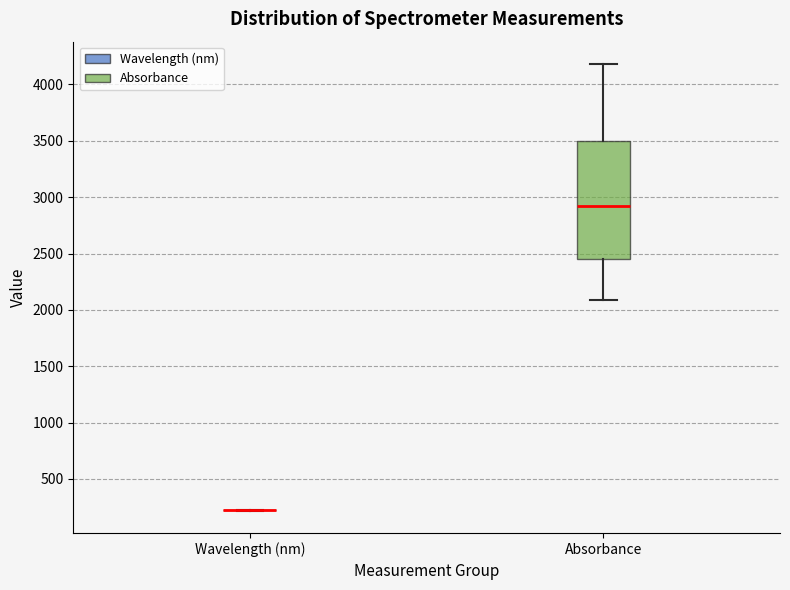

Reading left to right, transcribe this box plot: for each box, give where its median line is, the range the box spans, and where its two whiskers end, as read against the y-axis. The values are not printed on the chart, so give them approximately, as read against the axis.

Wavelength (nm): box collapsed to a line at 200, whiskers 200 to 200
Absorbance: median 2900, box 2450 to 3500, whiskers 2100 to 4200